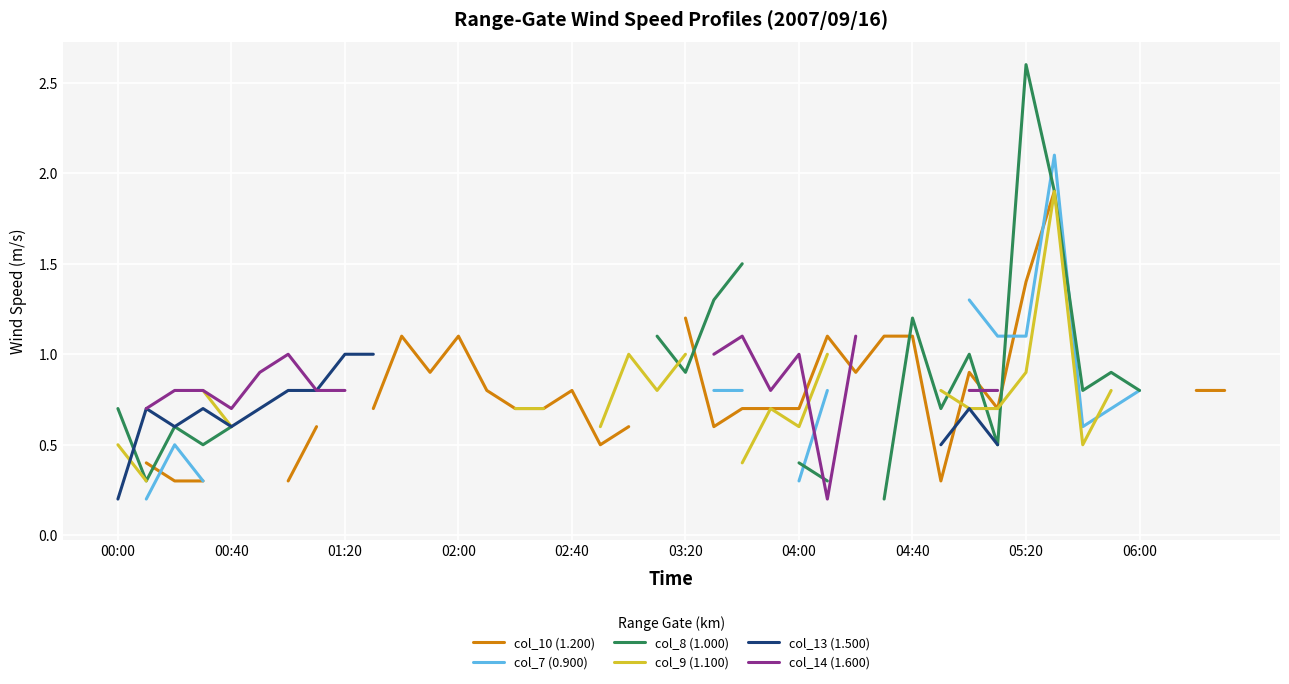

How many lines are shown in the chart?

6